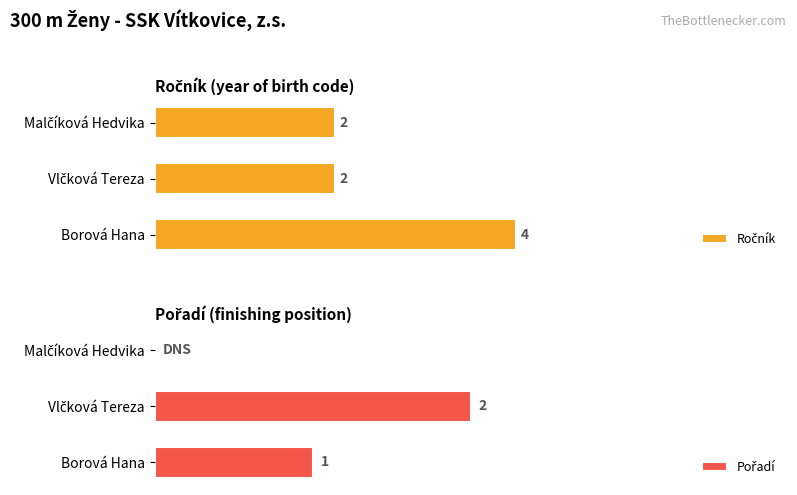

Rank the categories by Ročník value from lowest to highest.

Vlčková Tereza, Malčíková Hedvika, Borová Hana